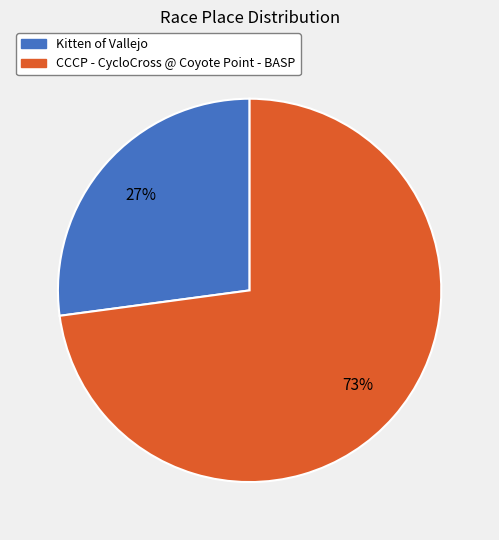

Is it true that CCCP - CycloCross @ Coyote Point - BASP is 73% of the pie?

True